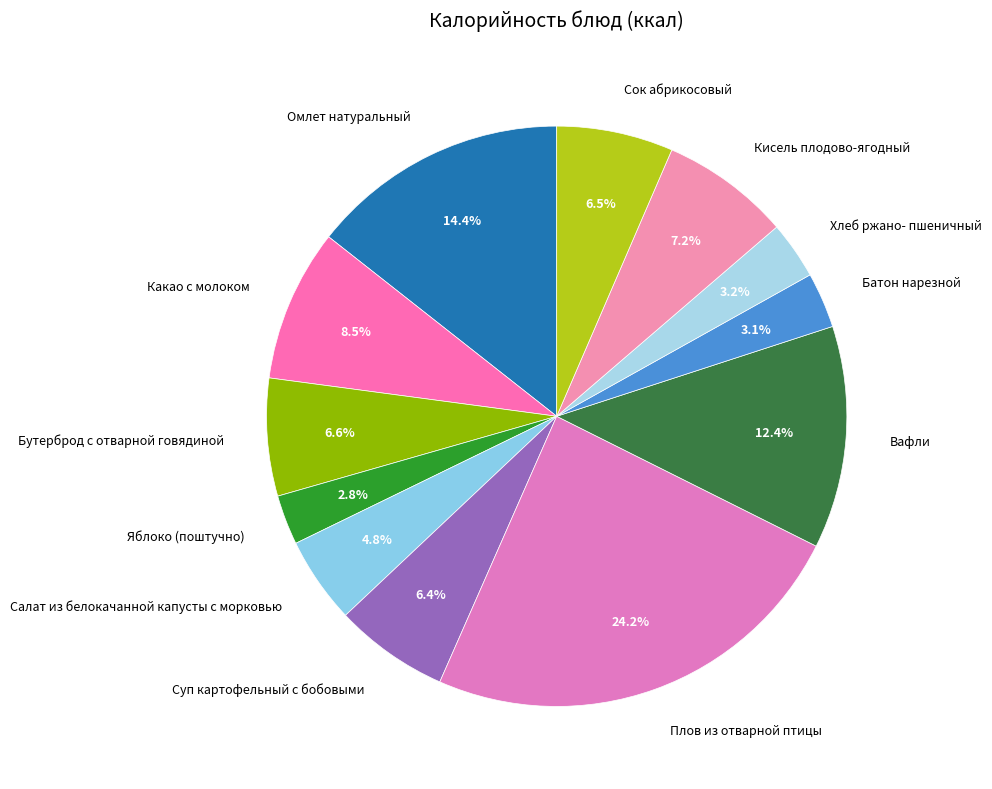

Do Плов из отварной птицы and Бутерброд с отварной говядиной together represent more than half of the pie?

No